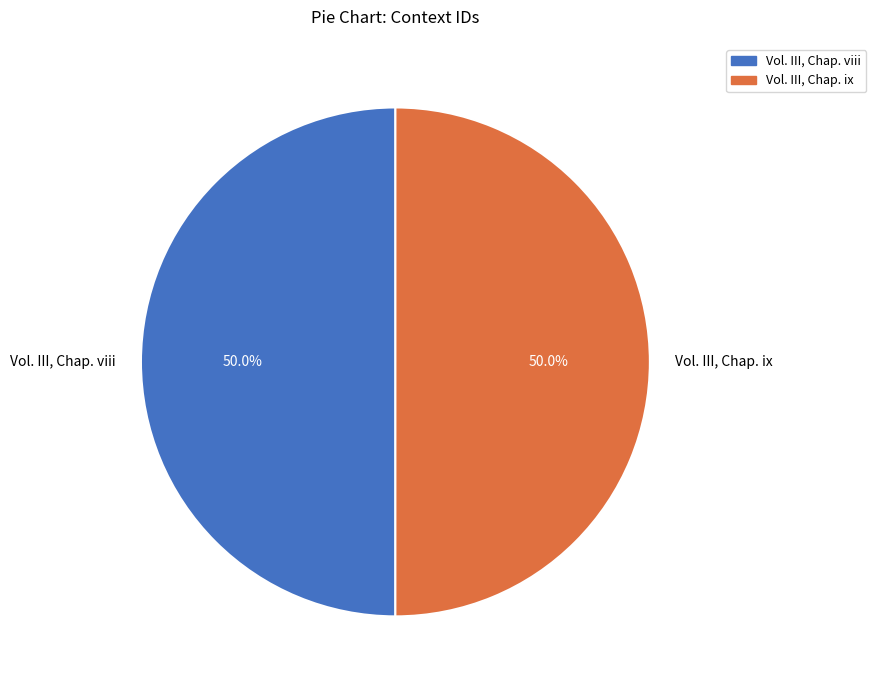

What is the ratio of the value at Vol. III, Chap. viii to the value at Vol. III, Chap. ix?

1.0